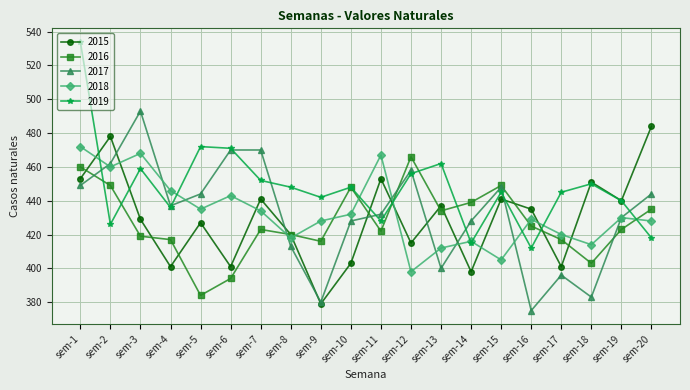

Reading left to right, extract all data points from this chart.

2015: sem-1=453	sem-2=478	sem-3=429	sem-4=401	sem-5=427	sem-6=401	sem-7=441	sem-8=420	sem-9=379	sem-10=403	sem-11=453	sem-12=415	sem-13=437	sem-14=398	sem-15=441	sem-16=435	sem-17=401	sem-18=451	sem-19=440	sem-20=484
2016: sem-1=460	sem-2=449	sem-3=419	sem-4=417	sem-5=384	sem-6=394	sem-7=423	sem-8=420	sem-9=416	sem-10=448	sem-11=422	sem-12=466	sem-13=434	sem-14=439	sem-15=449	sem-16=425	sem-17=417	sem-18=403	sem-19=423	sem-20=435
2017: sem-1=449	sem-2=462	sem-3=493	sem-4=437	sem-5=444	sem-6=470	sem-7=470	sem-8=413	sem-9=380	sem-10=428	sem-11=432	sem-12=458	sem-13=400	sem-14=428	sem-15=448	sem-16=375	sem-17=396	sem-18=383	sem-19=430	sem-20=444
2018: sem-1=472	sem-2=460	sem-3=468	sem-4=446	sem-5=435	sem-6=443	sem-7=434	sem-8=418	sem-9=428	sem-10=432	sem-11=467	sem-12=398	sem-13=412	sem-14=416	sem-15=405	sem-16=429	sem-17=420	sem-18=414	sem-19=430	sem-20=428
2019: sem-1=534	sem-2=426	sem-3=459	sem-4=436	sem-5=472	sem-6=471	sem-7=452	sem-8=448	sem-9=442	sem-10=448	sem-11=428	sem-12=456	sem-13=462	sem-14=415	sem-15=445	sem-16=412	sem-17=445	sem-18=450	sem-19=440	sem-20=418